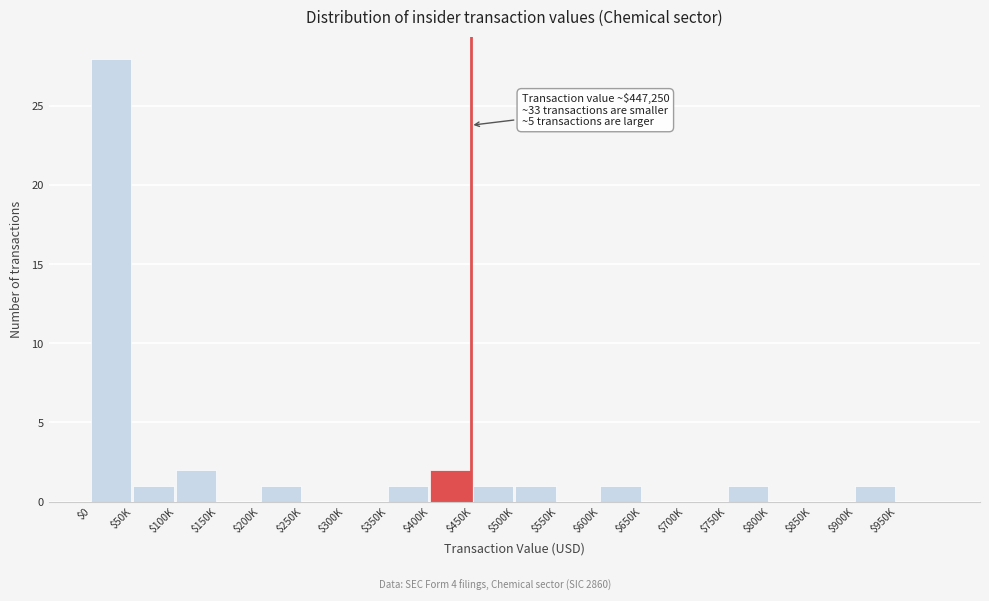

Which label corresponds to the largest value in the chart?

$0